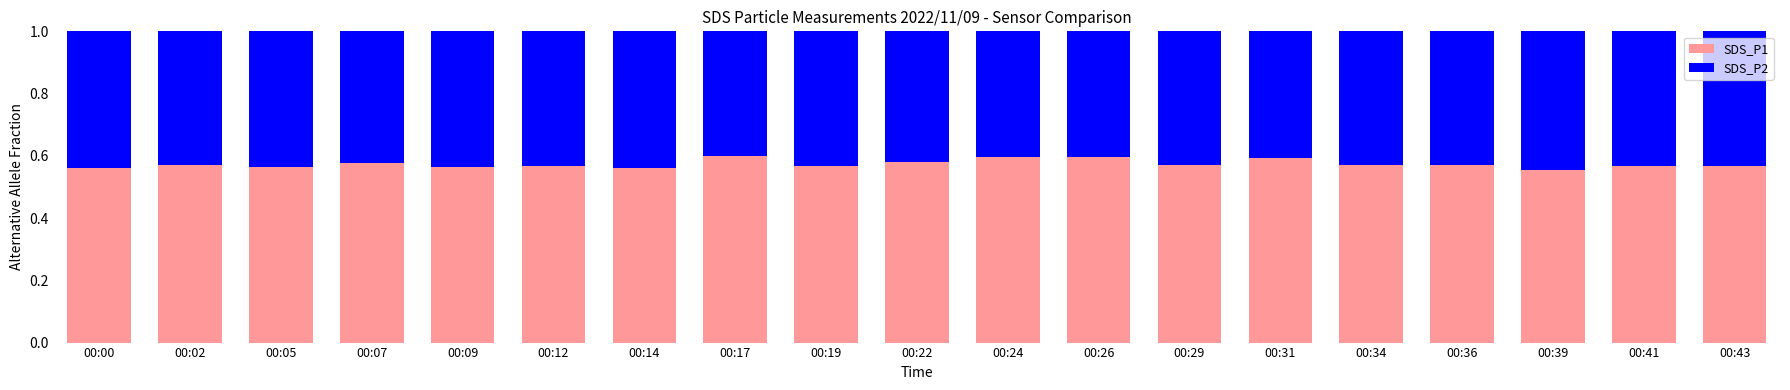

What is the sum of the SDS_P1 values at 00:12 and 00:24?

1.2